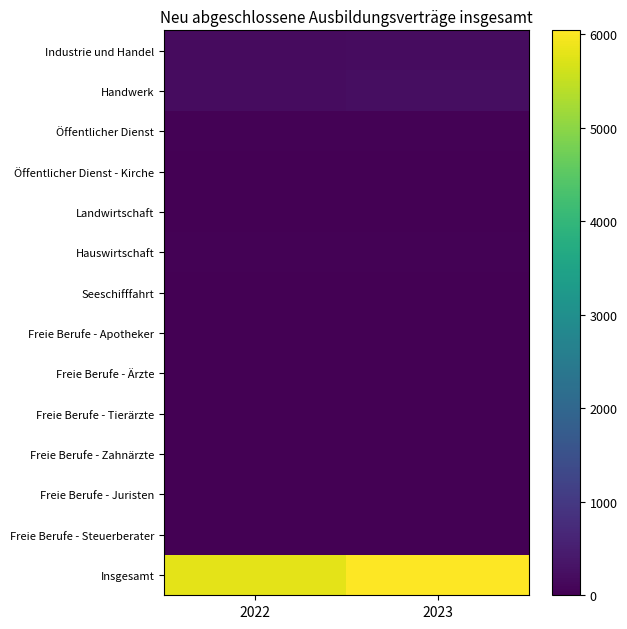

At how many categories does at least one series exceed 1506?

2